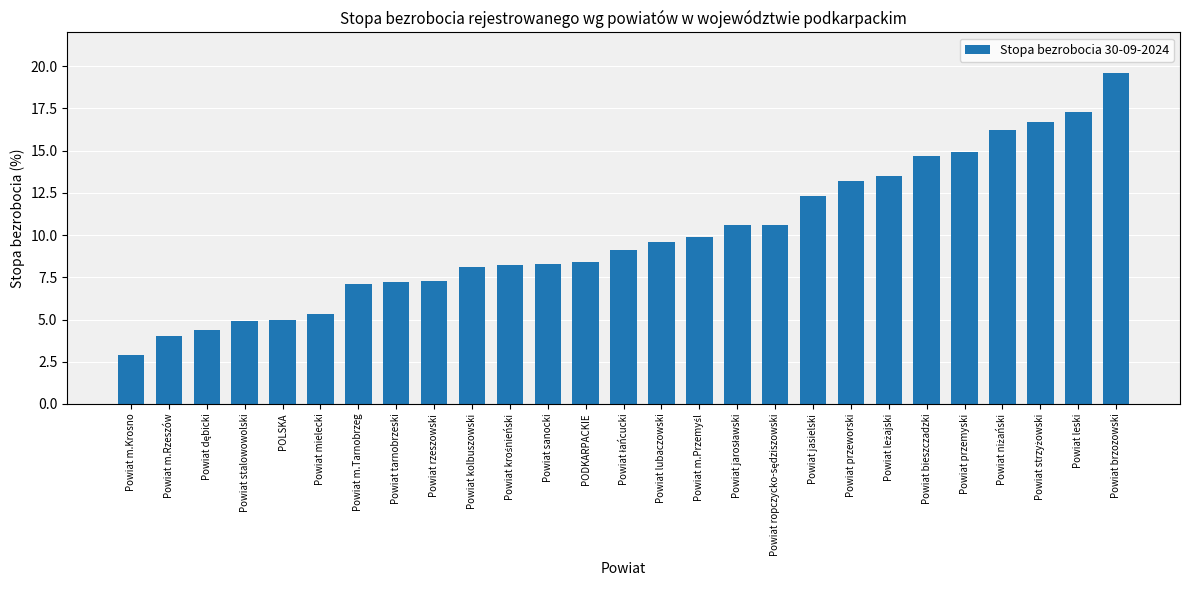

What position from the left is PODKARPACKIE?

13